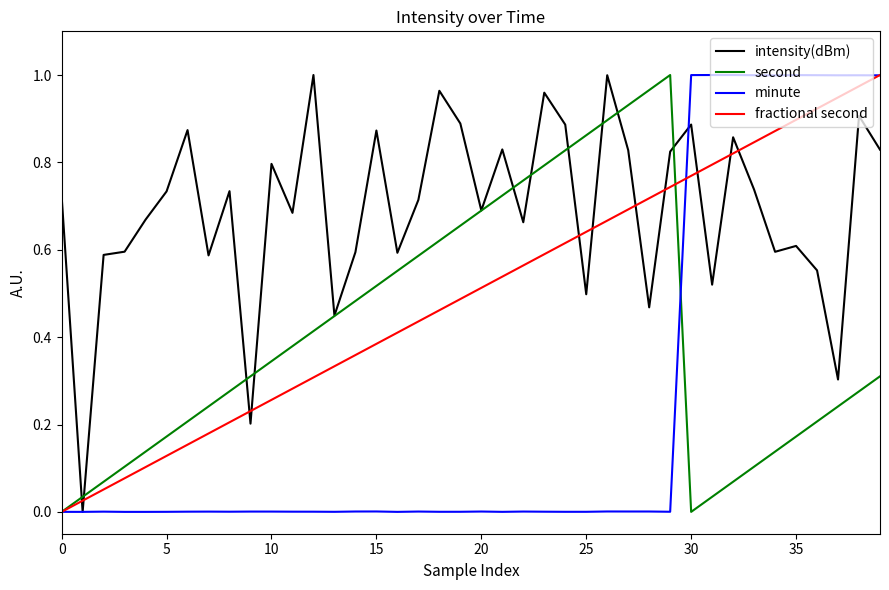

At how many categories does at least one series exceed 0?

40